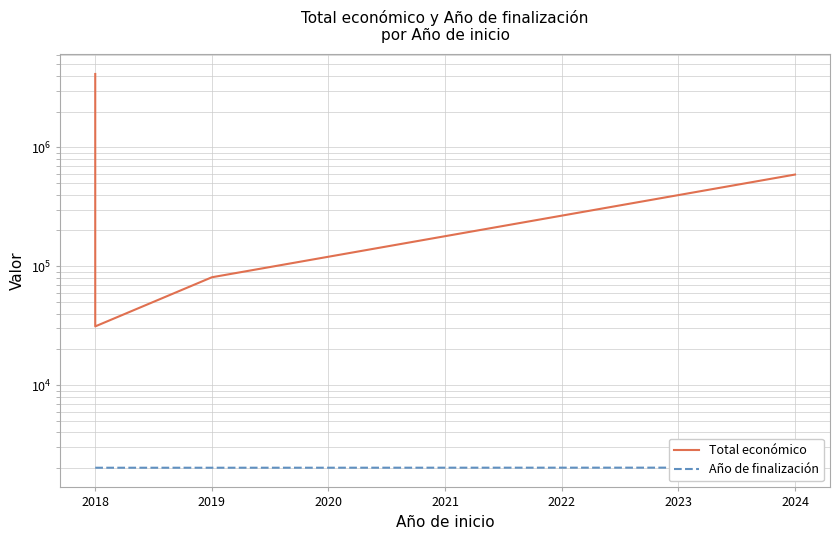

What is the greatest value displayed?

4139393